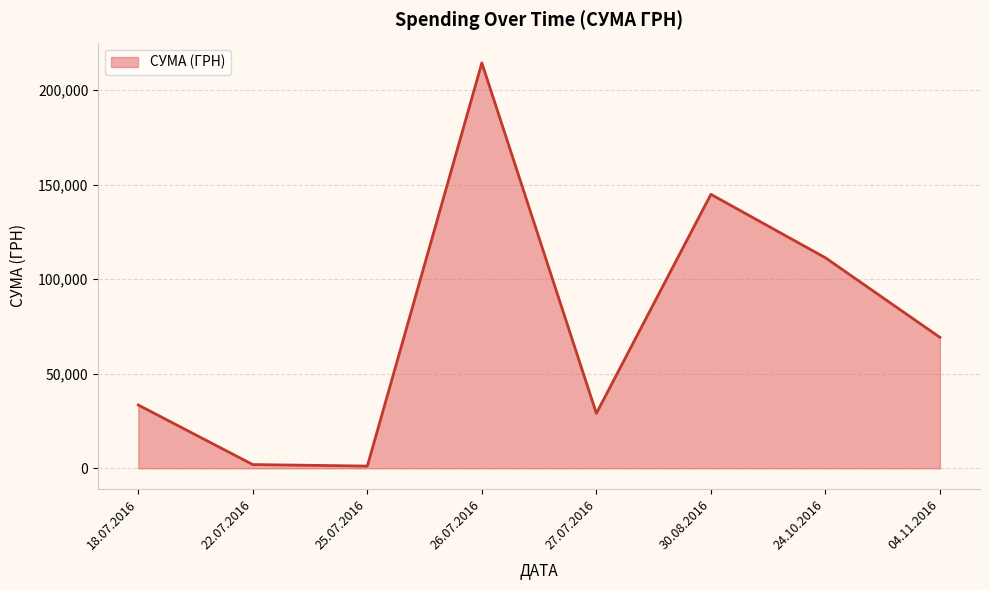

Does the chart display data point markers on the line(s)?

No